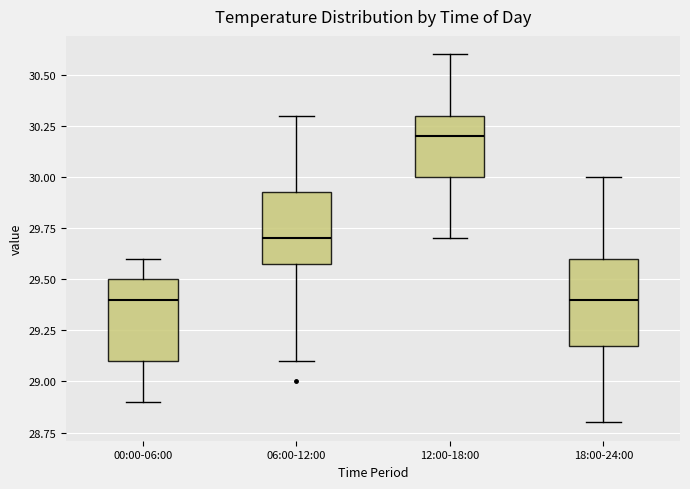

Where does the upper whisker of the box for 00:00-06:00 end on the y-axis? The values are not printed on the chart, so give them approximately, as read against the axis.

29.60